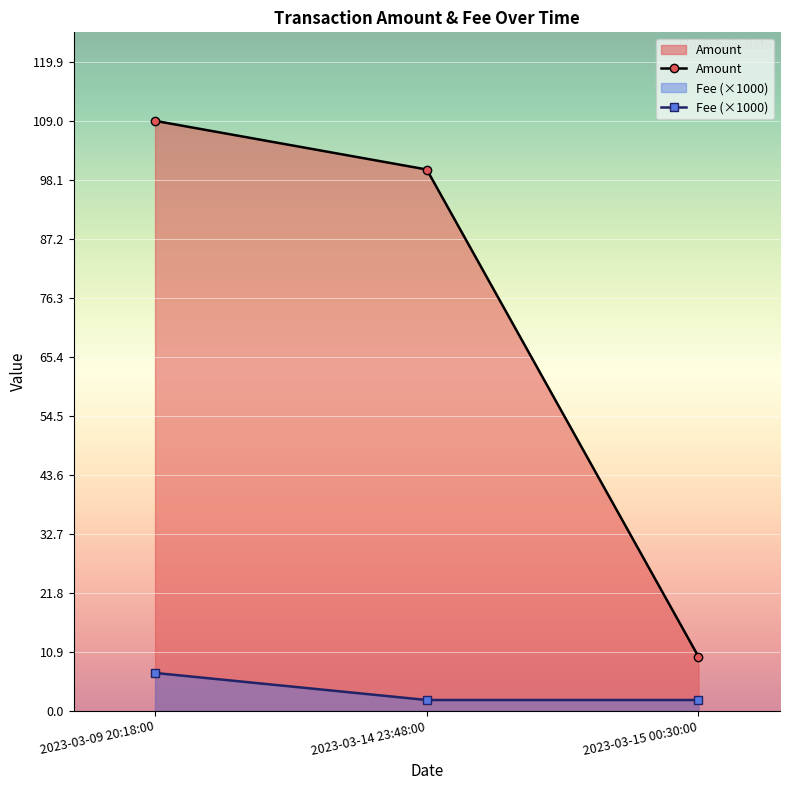

What is the highest value of the Fee (×1000) series?

7.0